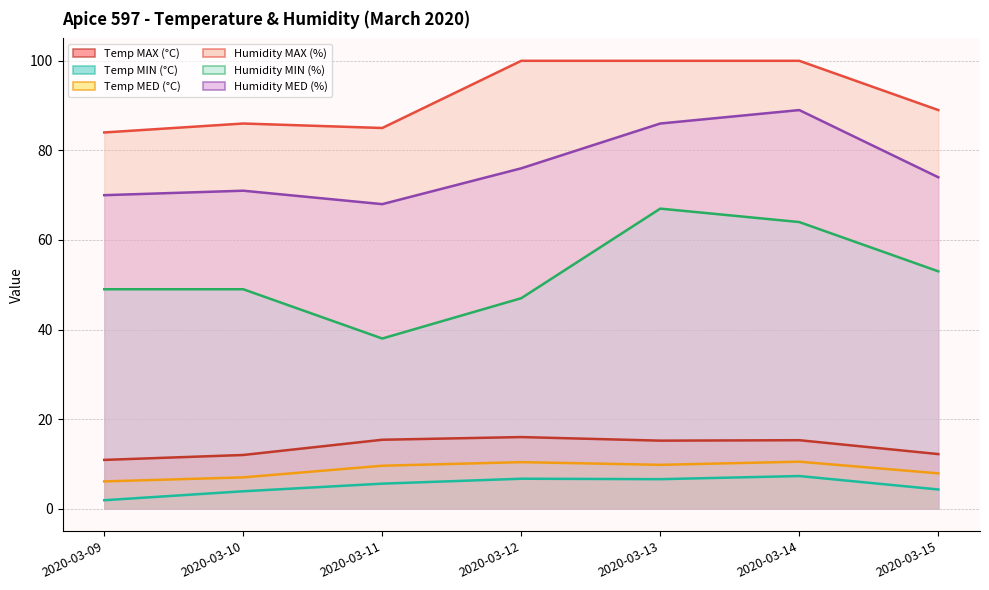

What are all the series names shown in the legend?

Temp MAX (°C) (line), Temp MIN (°C) (line), Temp MED (°C) (line), Humidity MAX (%) (line), Humidity MIN (%) (line), Humidity MED (%) (line)